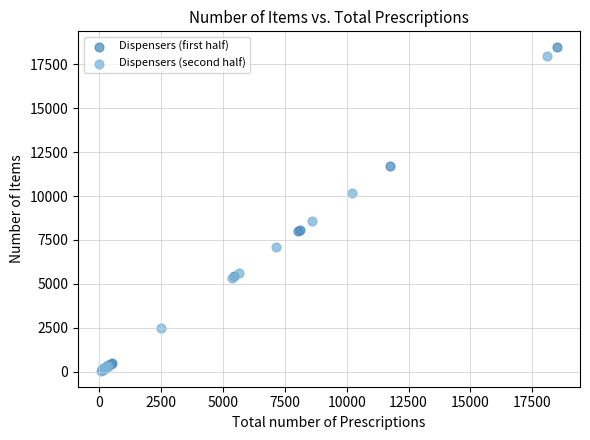

Which series has the largest Y range (max minus min)?

Dispensers (first half)